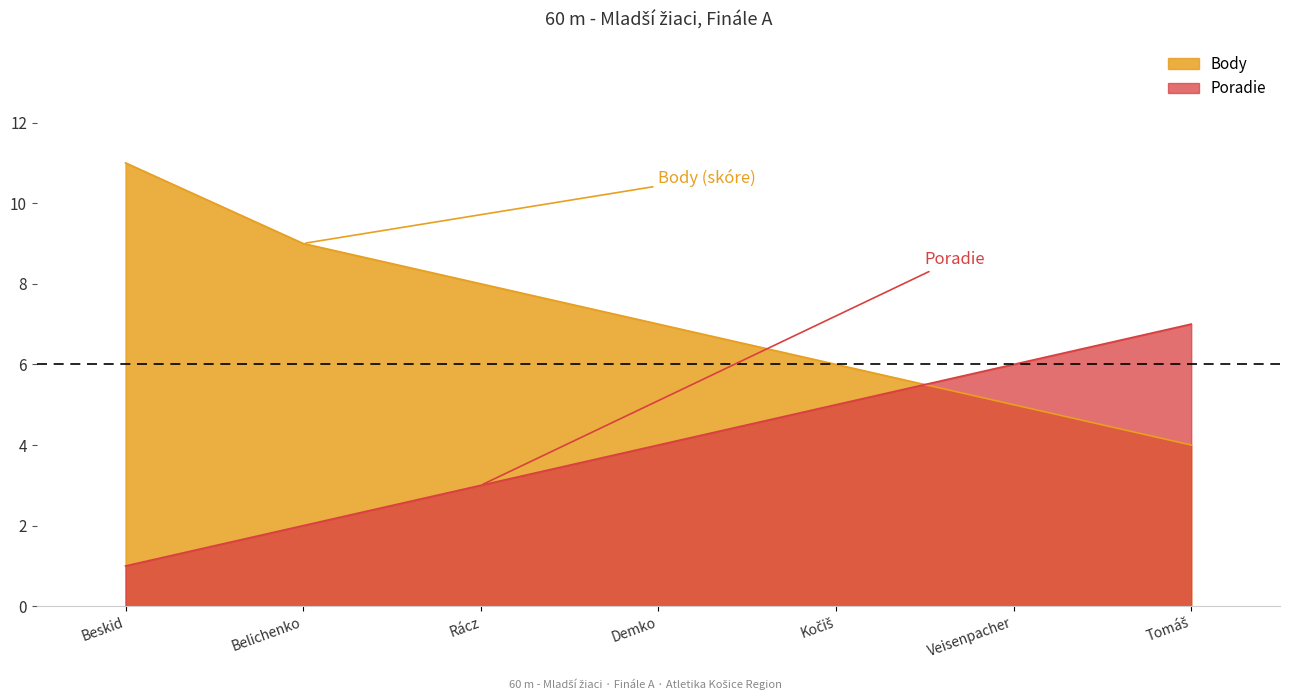

Reading left to right, what are all the values shown in this chart?

Body: 11	9	8	7	6	5	4
Poradie: 1	2	3	4	5	6	7